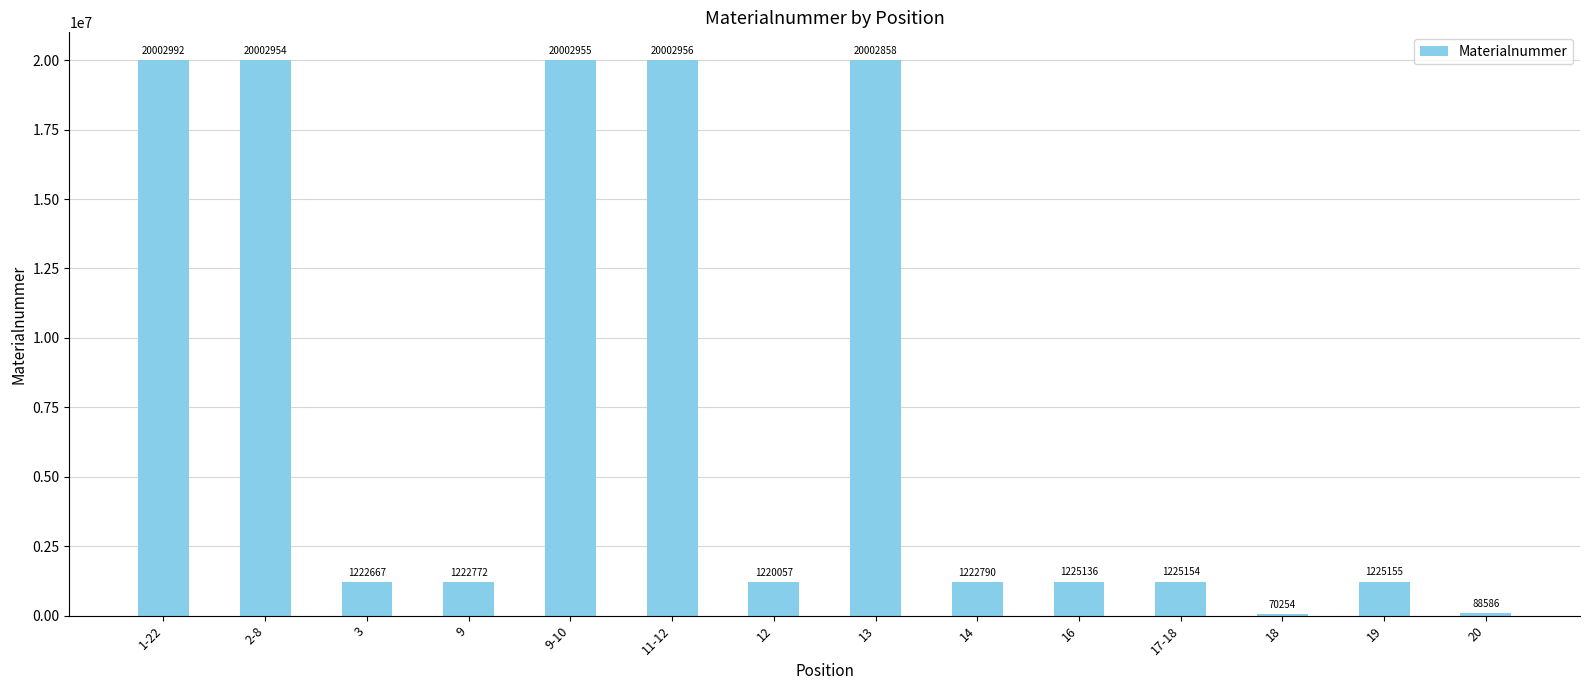

What is the ratio of the value at 14 to the value at 20?

13.8